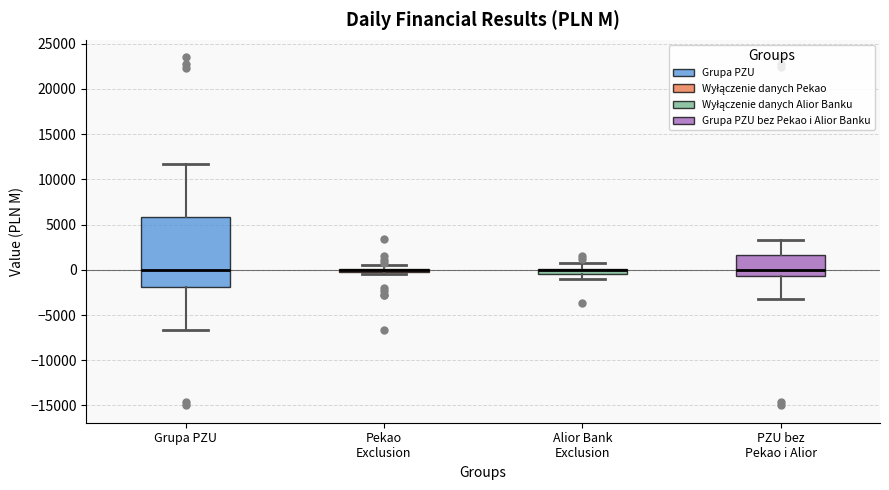

Where does the lower whisker of the box for PZU bez Pekao i Alior end on the y-axis? The values are not printed on the chart, so give them approximately, as read against the axis.

-3000